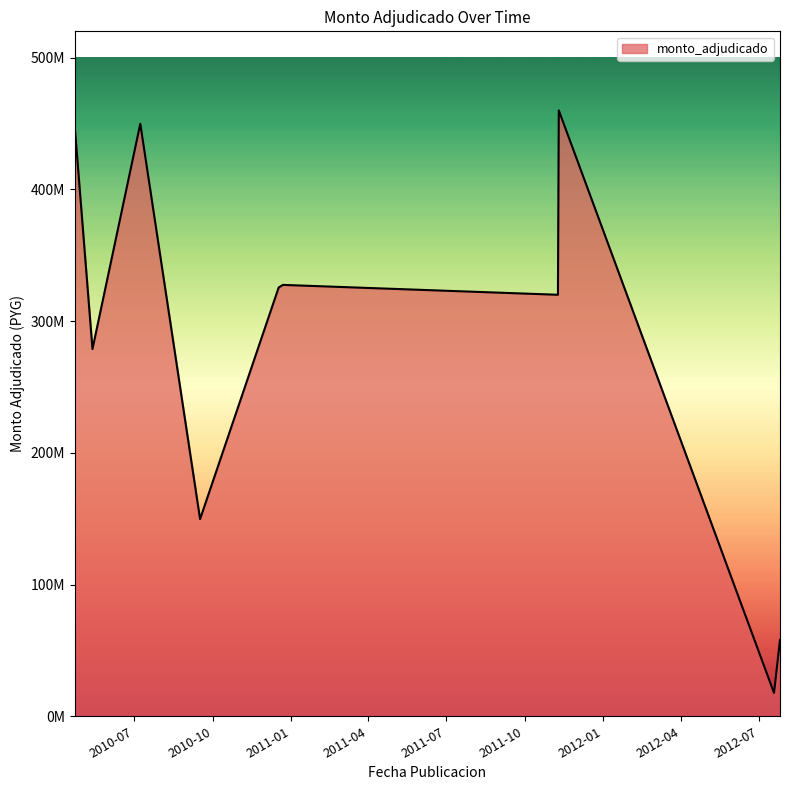

Reading left to right, list all the values displayed in this chart.

449850000	449850000	278795000	449850000	149700000	325500000	325500000	327500000	320000000	459970000	17760000	58000000